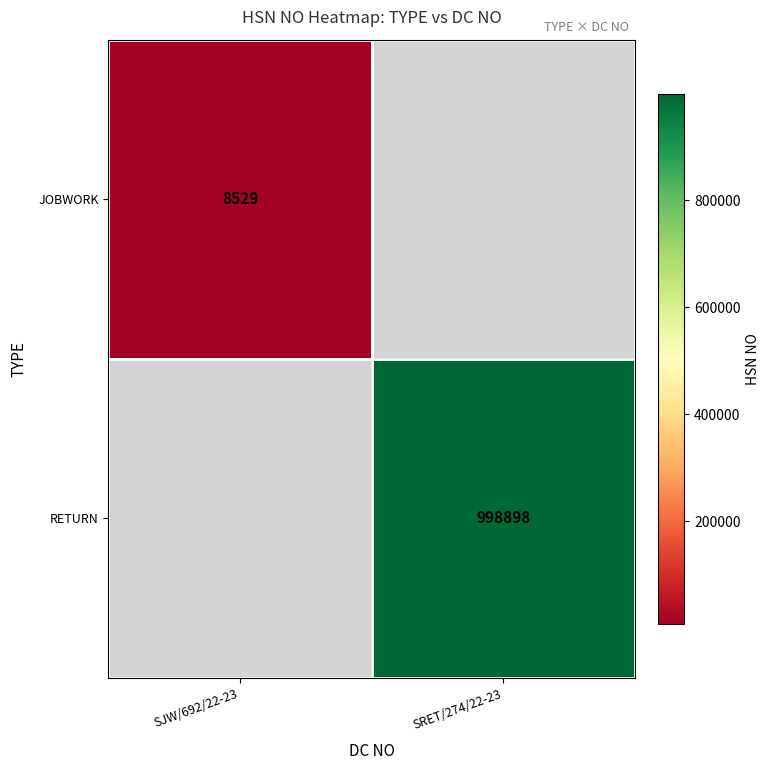

Is it true that RETURN equals 1364394 at SRET/274/22-23?

False